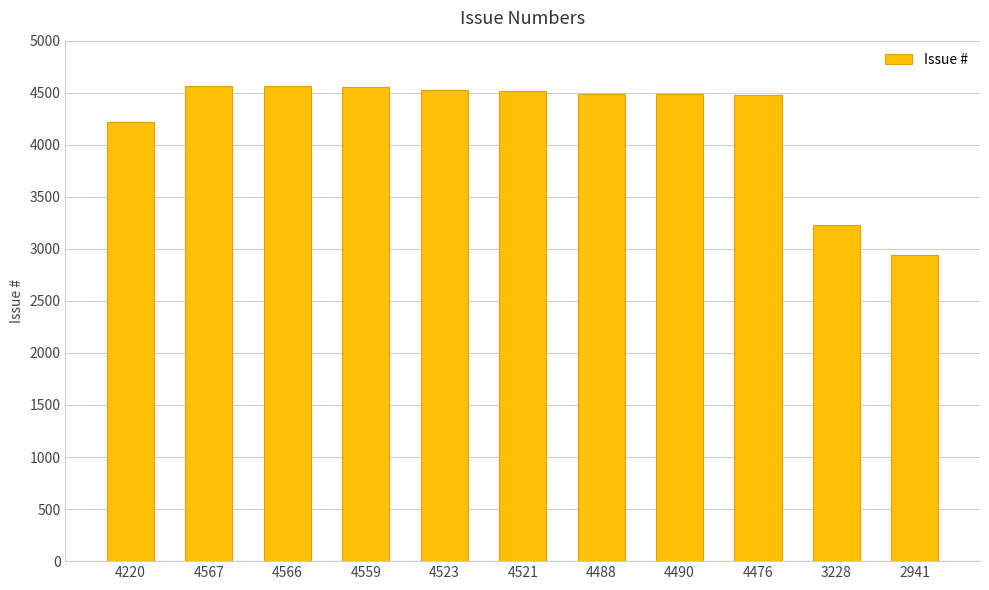

Is it true that the value at 4567 is 4567?

True